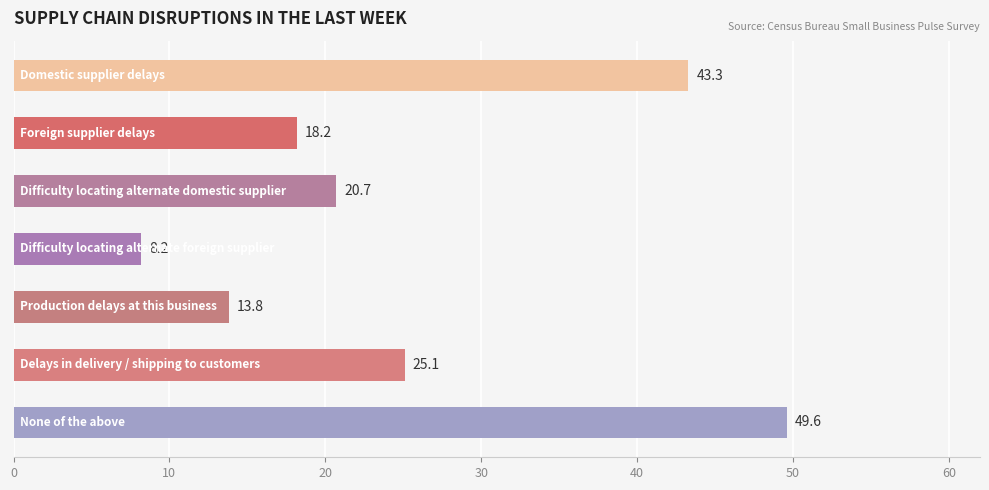

Reading top to bottom, list all the values displayed in this chart.

43.3	18.2	20.7	8.2	13.8	25.1	49.6